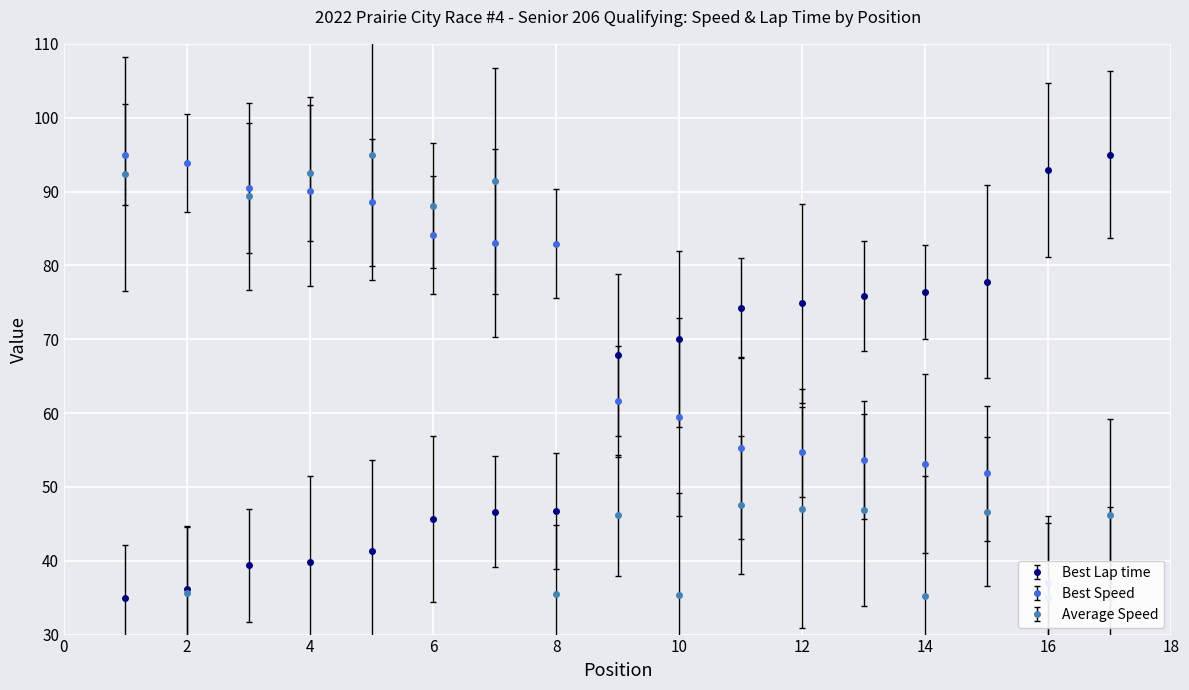

Is the value of Average Speed at 16 greater than the value of Best Speed at 12?

No